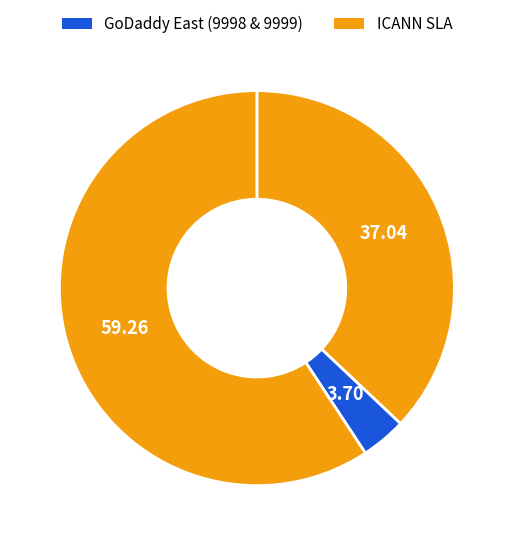

Count the number of slices in the pie.

3